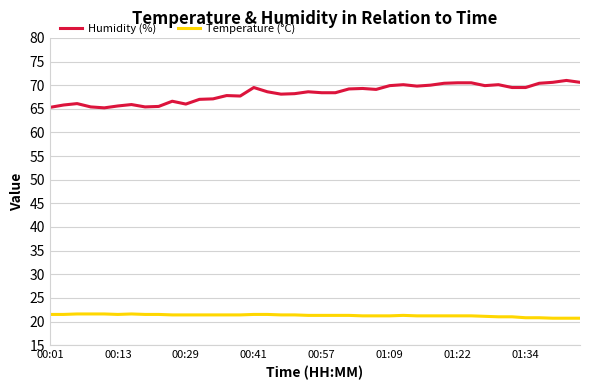

Which series has the widest spread of values?

Humidity (%)